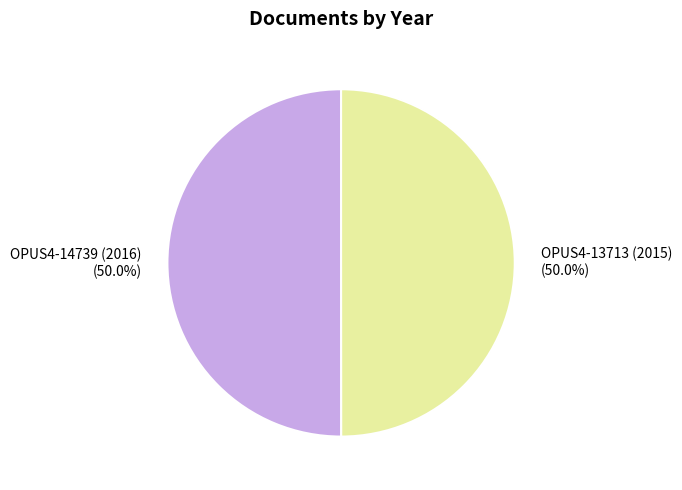

What portion of the pie excludes OPUS4-14739 (2016)?

50.0%